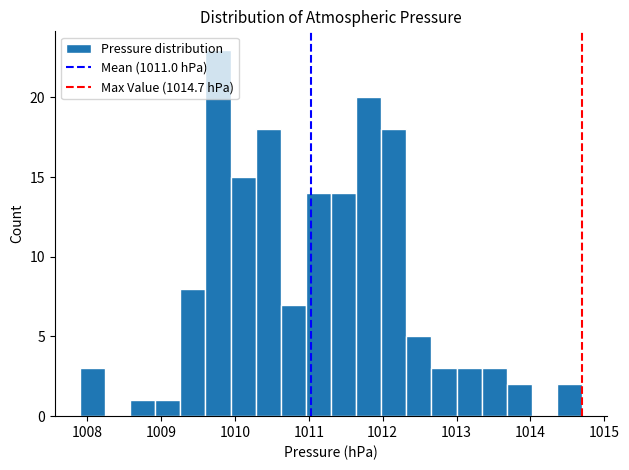

Read against the x-axis, roughly where is the centre of the tallest bar?

1009.8